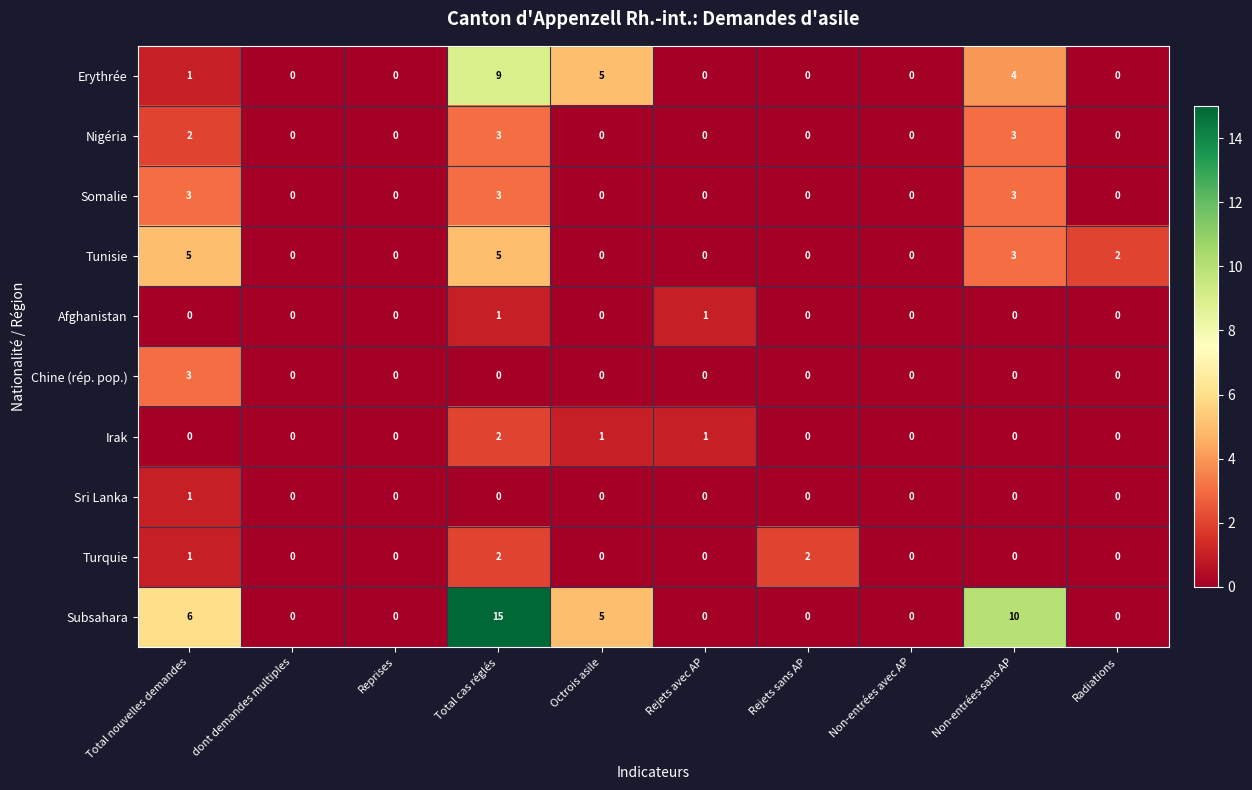

What is the spread (max minus min) of values at Non-entrées sans AP?

10